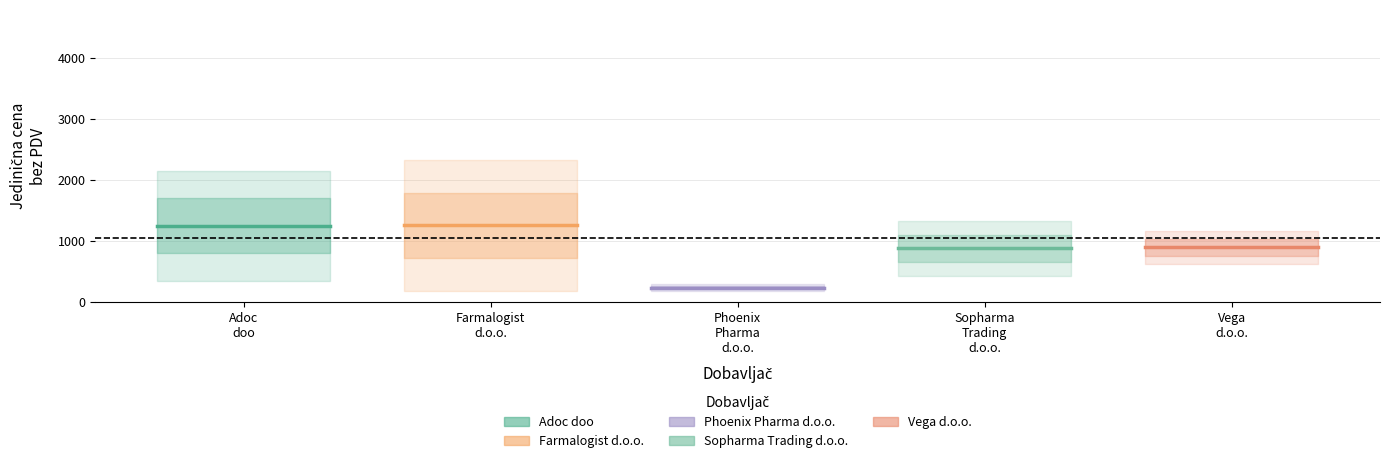

Between Adoc
doo and Farmalogist
d.o.o., which is larger?

Adoc
doo